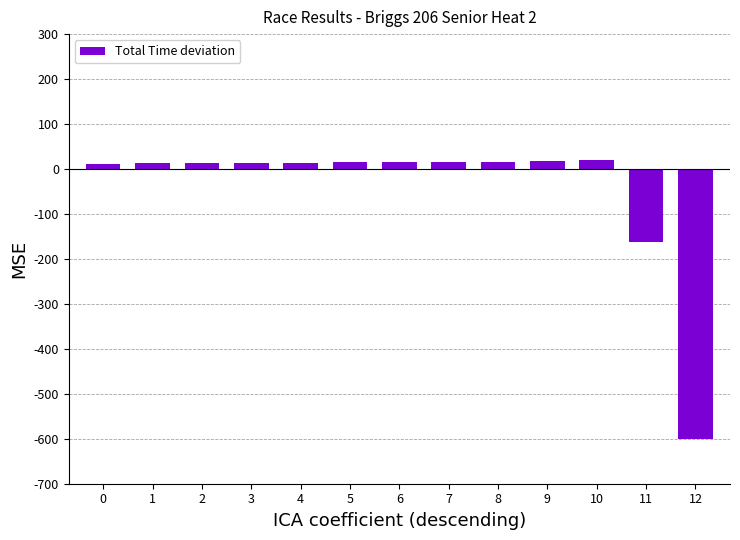

How many categories are shown in the chart?

13